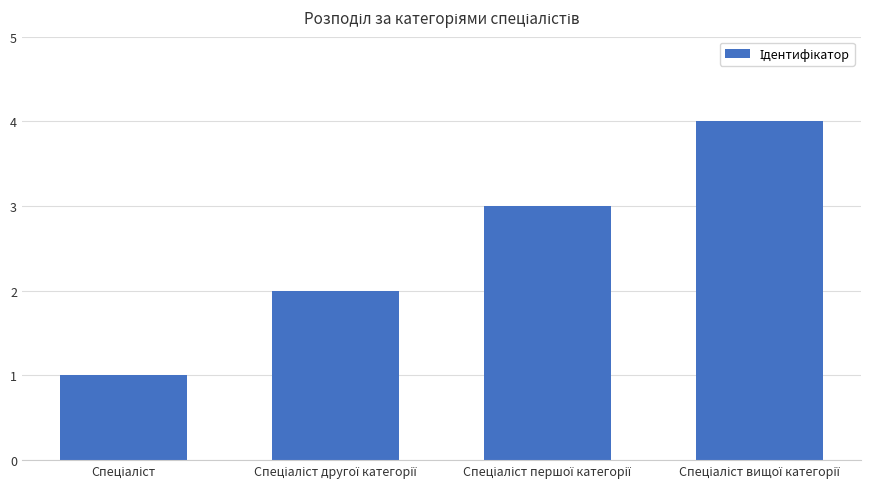

How many values are between 2 and 4?

3